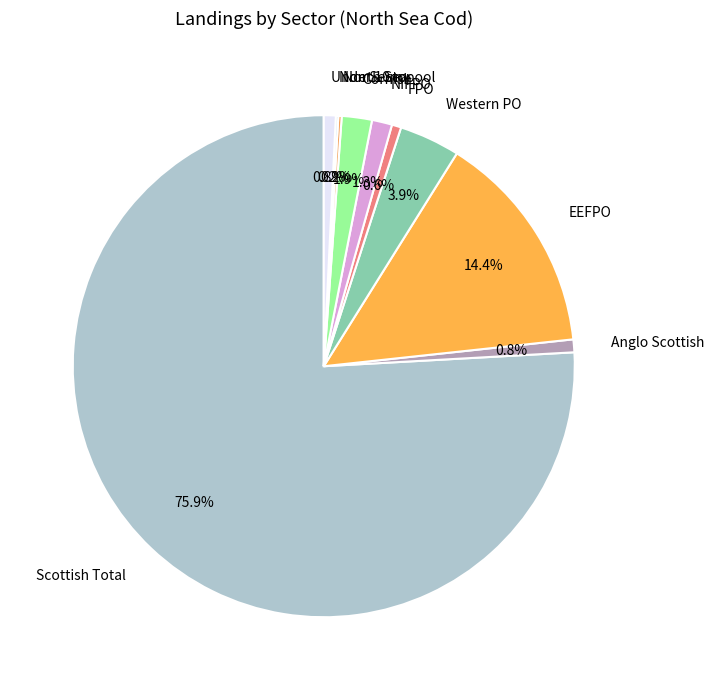

How much of the chart is everything except Under 10m pool?

99.2%